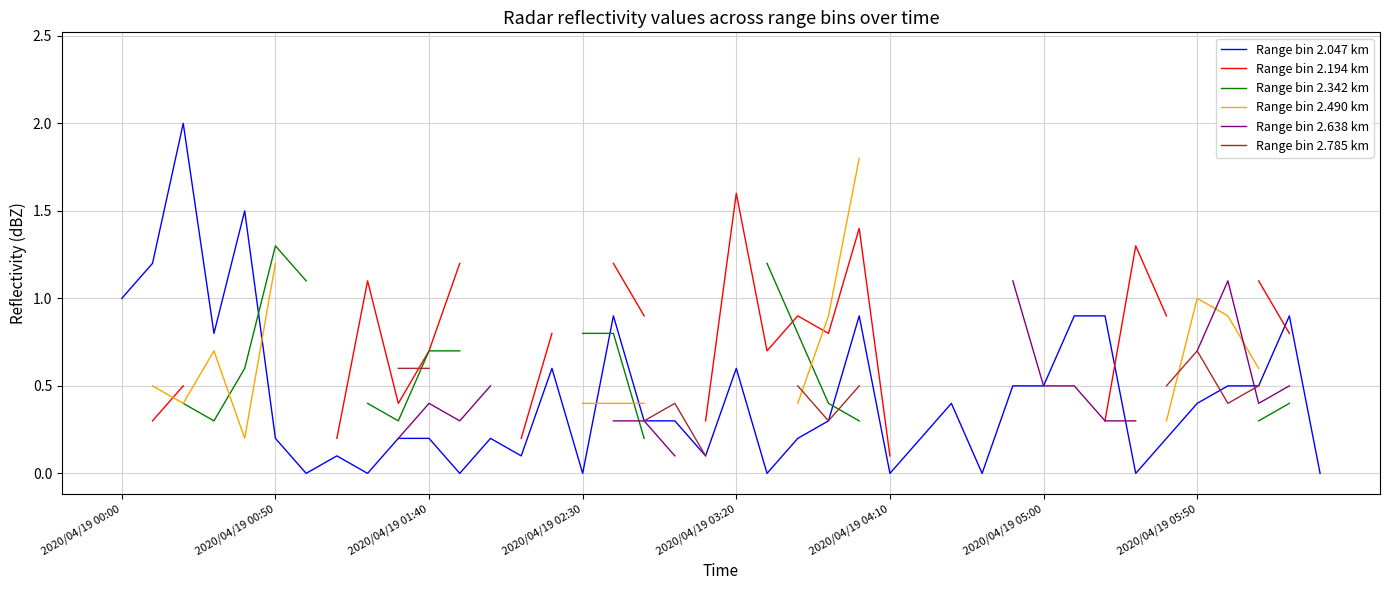

What is the highest value of the Range bin 2.047 km series?

2.0